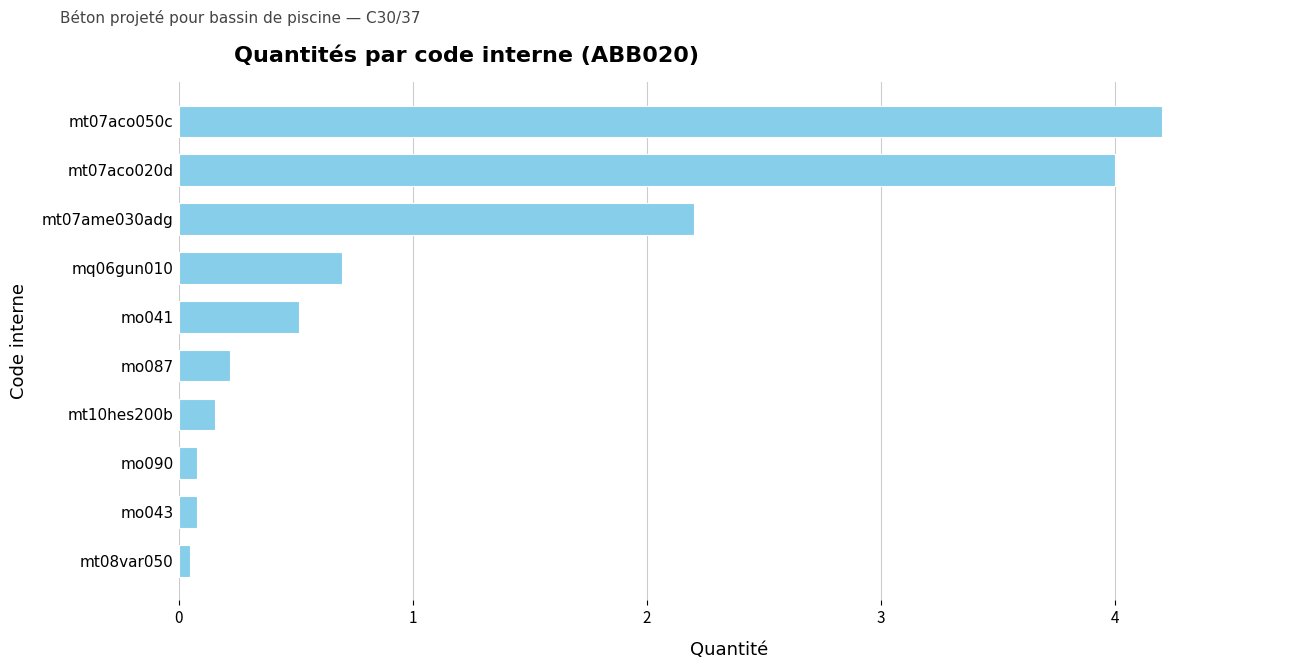

How many bars are there in total?

10